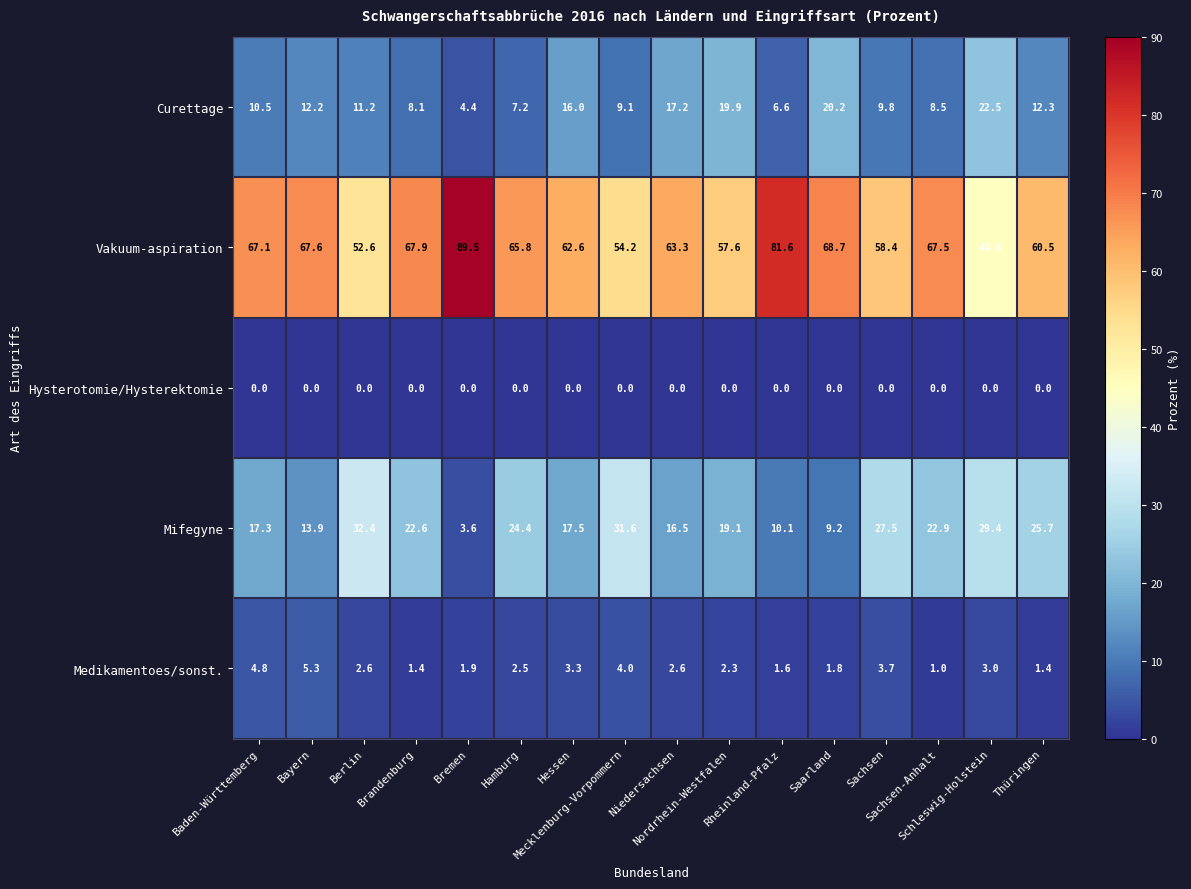

What is the difference between the highest and lowest values at Mecklenburg-Vorpommern?

54.2